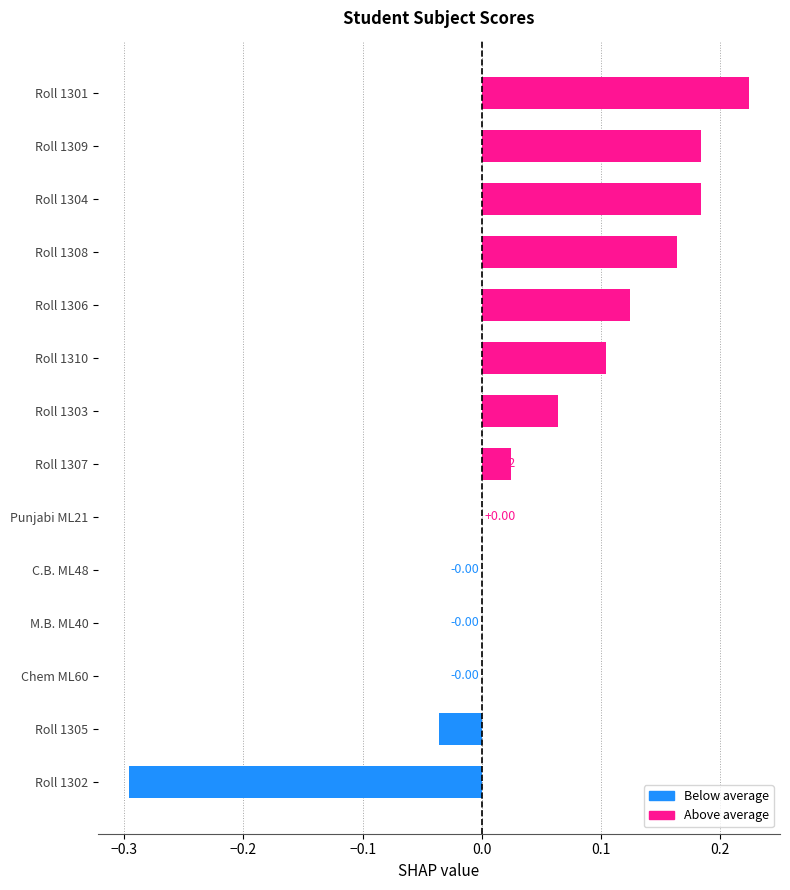

Between Roll 1309 and Roll 1308, which is larger?

Roll 1309